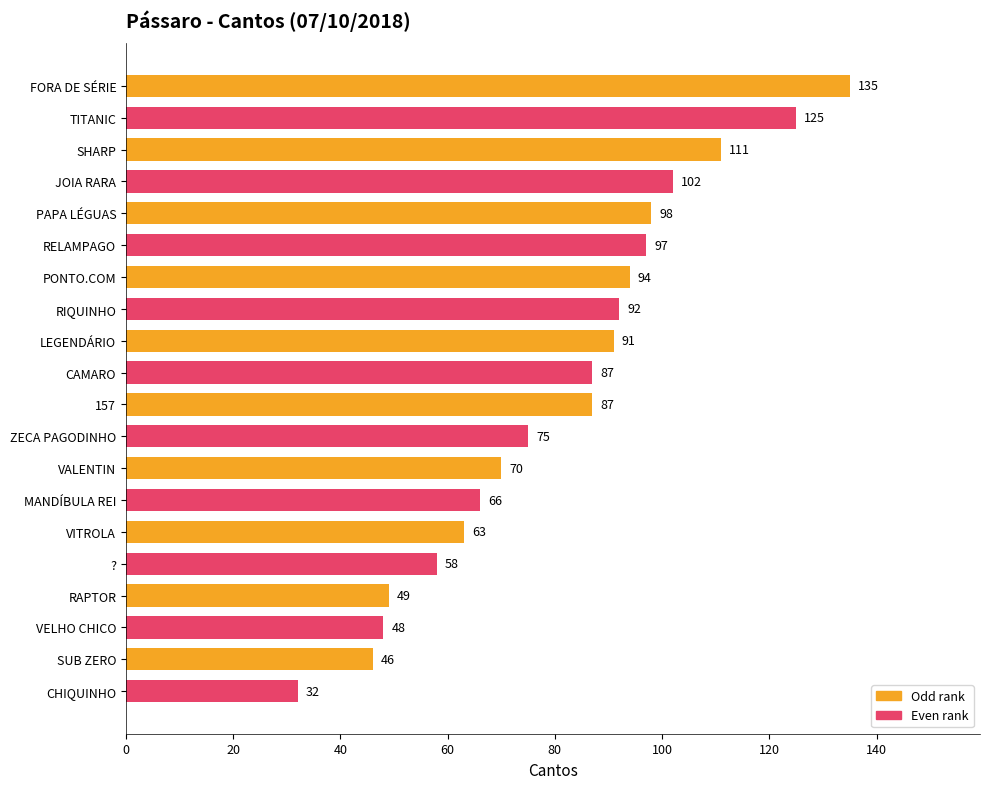

True or false: the data shows 37 at RELAMPAGO.

False